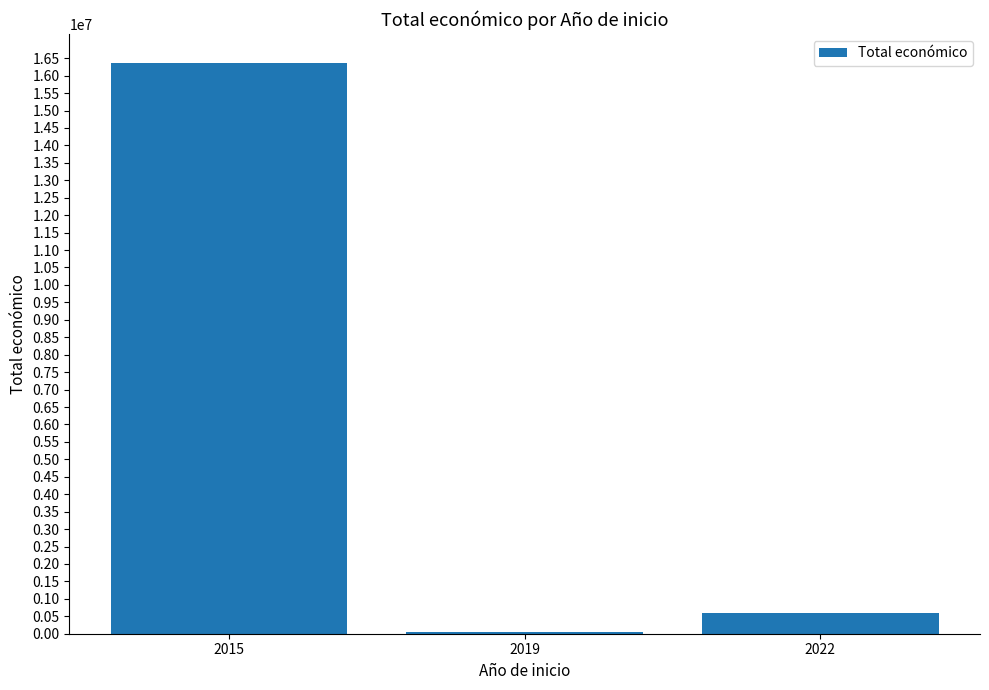

Reading left to right, list all the values displayed in this chart.

16376038	50000	593713